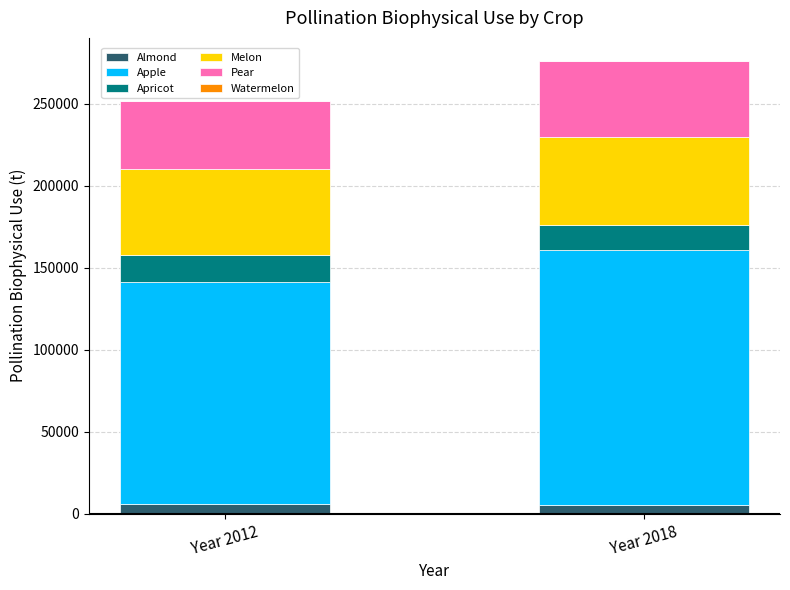

At which category is the sum across all series the highest?

Year 2018